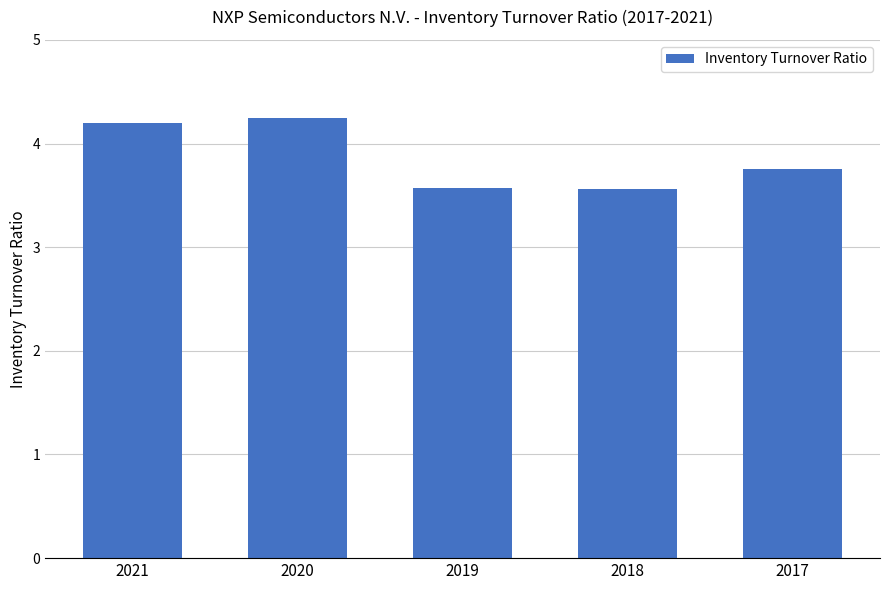

What is the difference between the second highest and second lowest values?

0.6